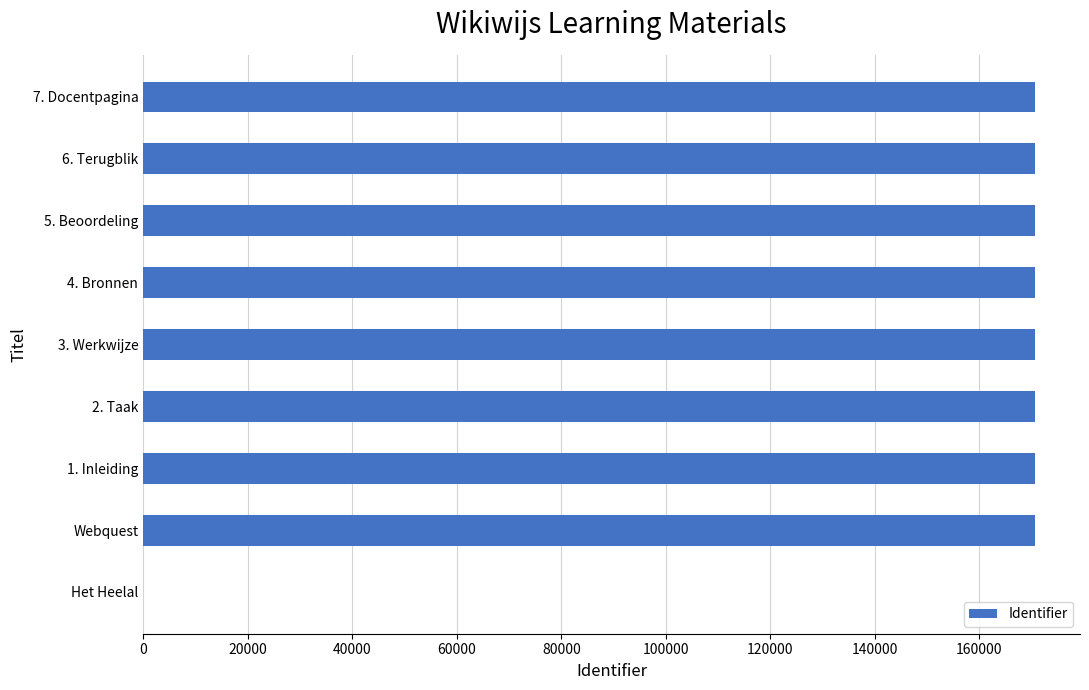

The value at 3. Werkwijze is 227992. True or false?

False